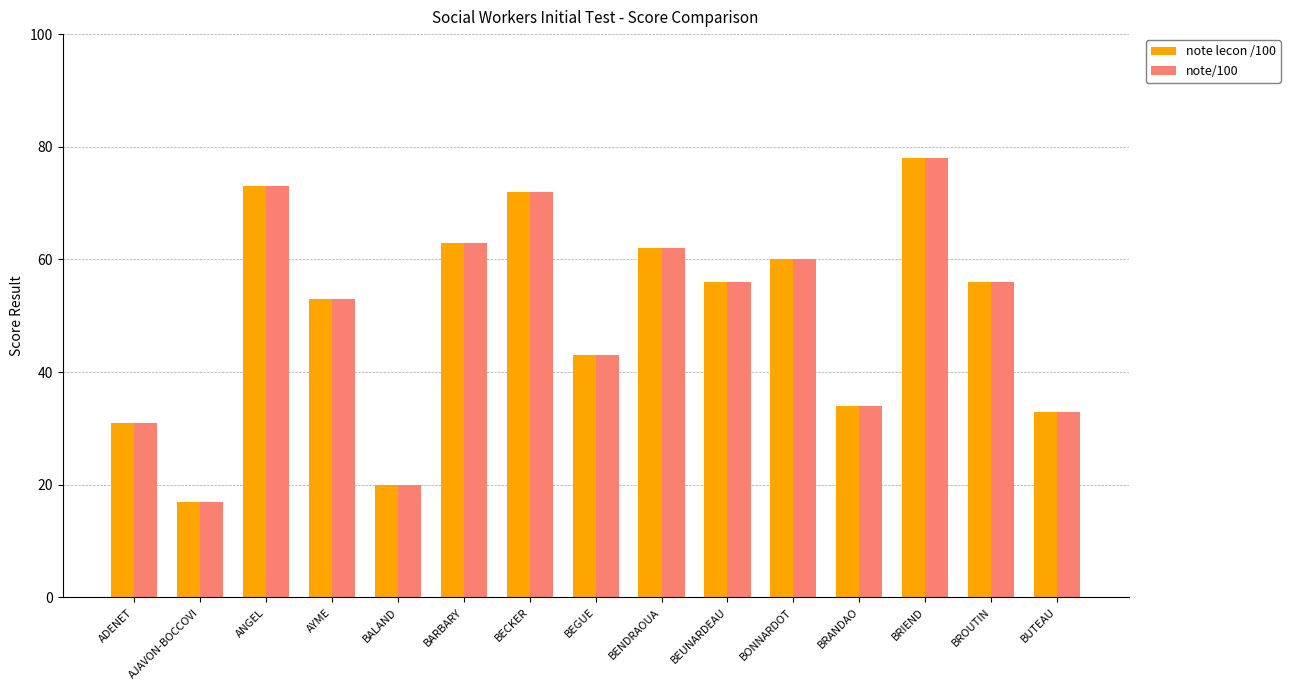

What are all the series names shown in the legend?

note lecon /100, note/100